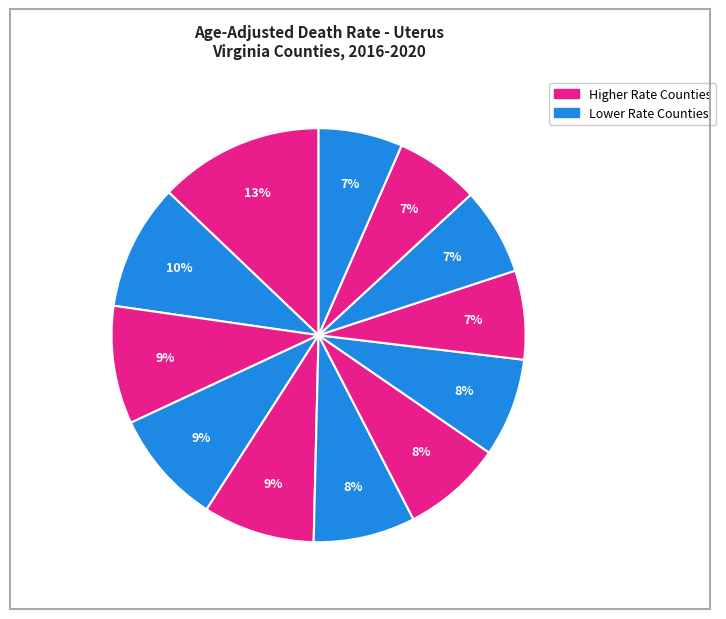

Does any single category account for the majority?

No